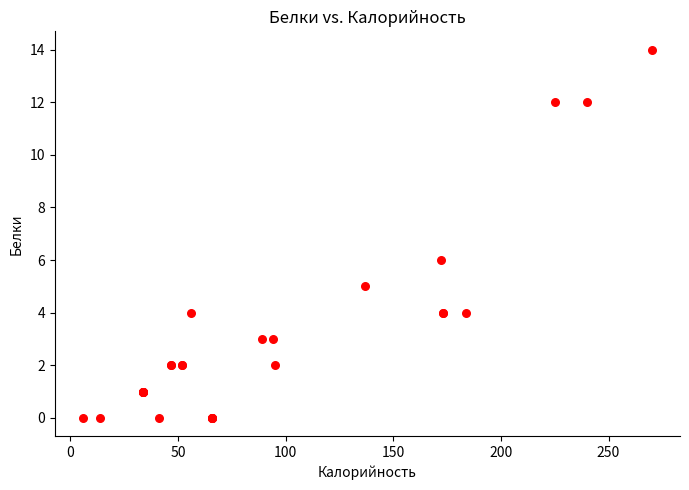

What Y value in the scatter plot is closest to 7?

6